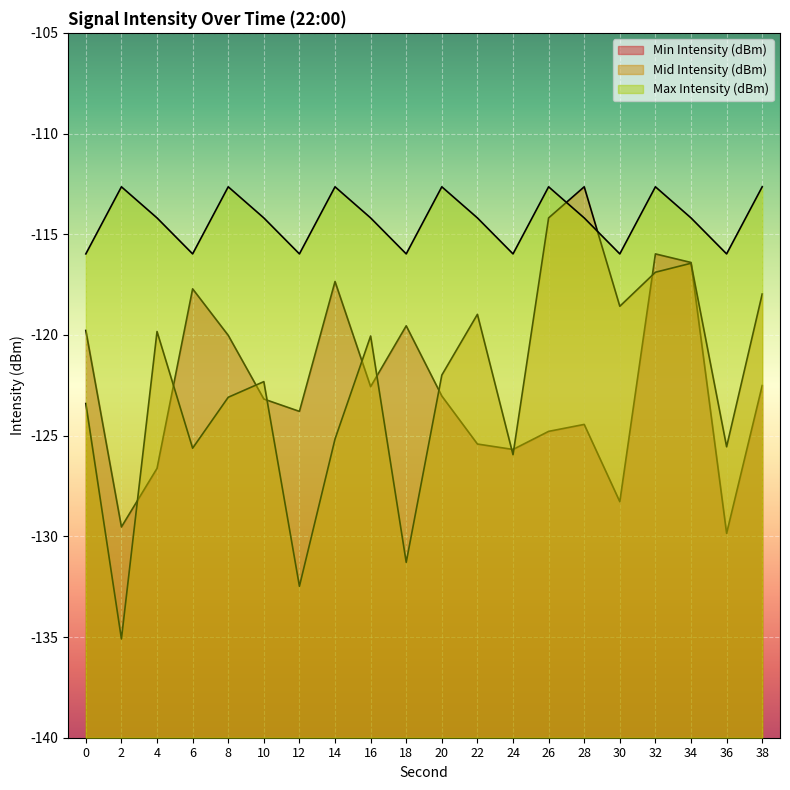

What is the average value of the Min Intensity (dBm) series?

-122.8